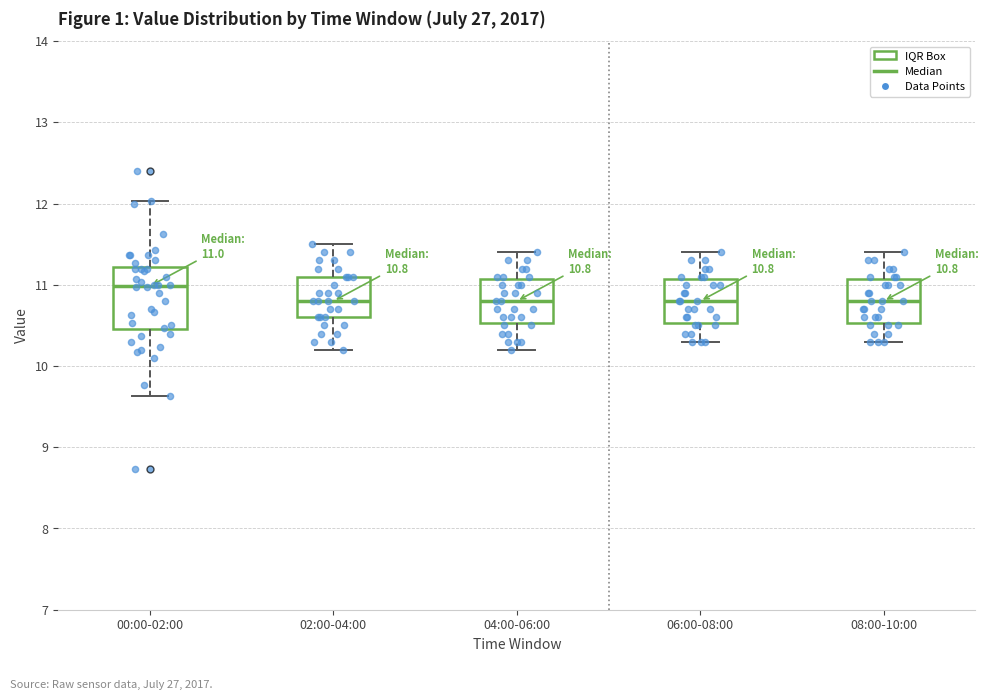

Which box has the highest median line?

00:00-02:00